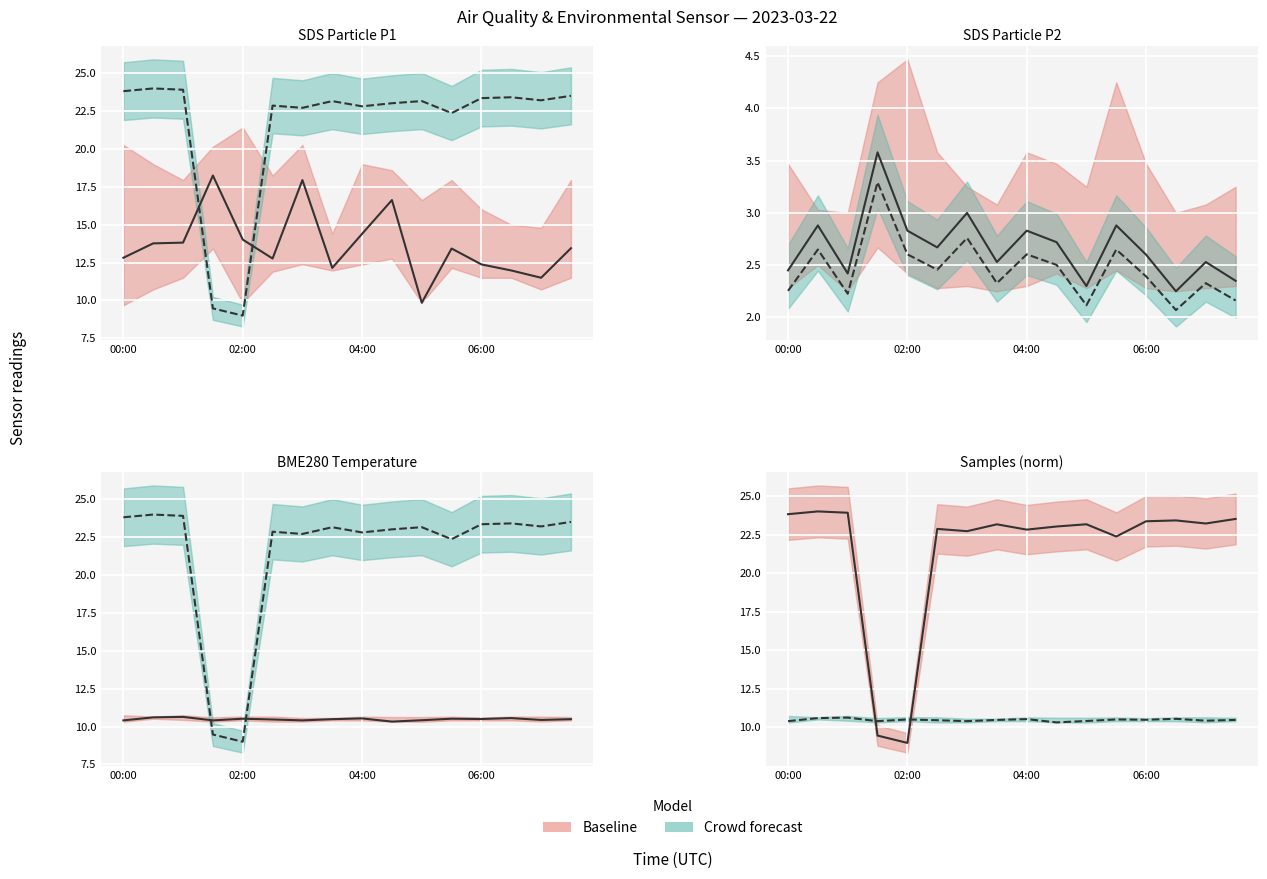

At how many categories does at least one series exceed 20?

14